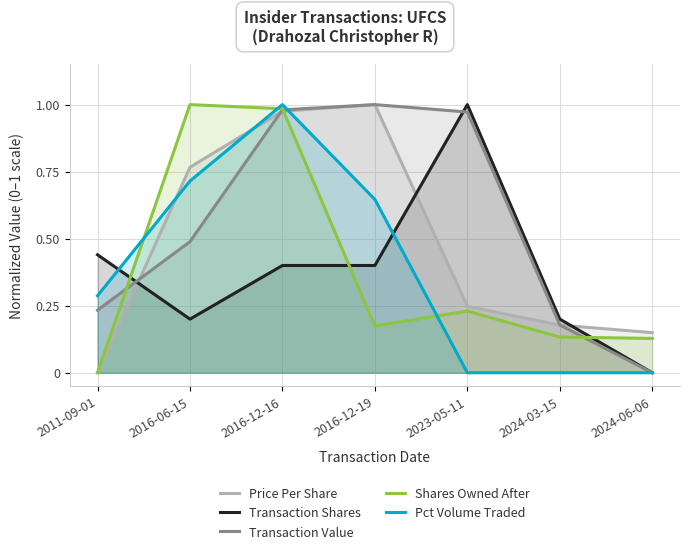

At which category does Pct Volume Traded reach its first local peak?

2016-12-16